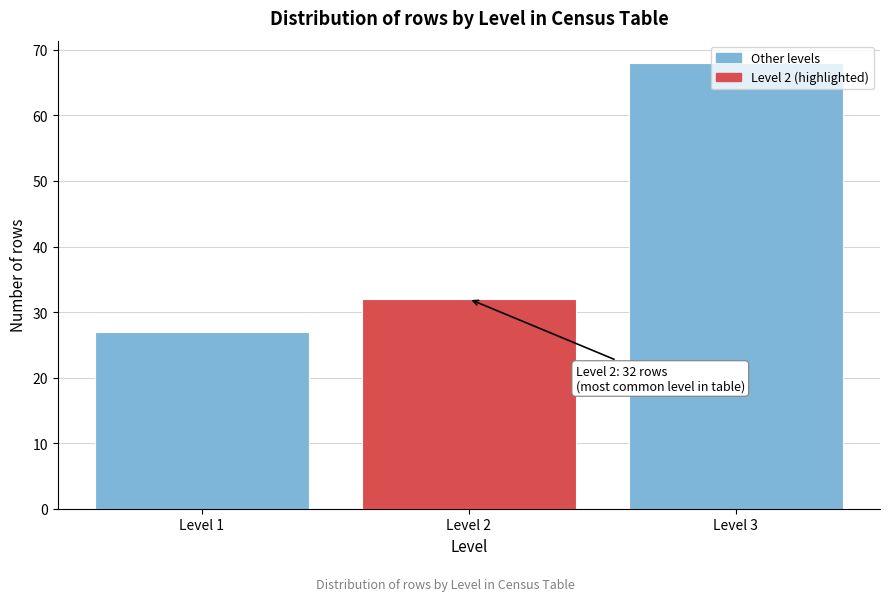

What is the value of the 1st bar from the left?

27